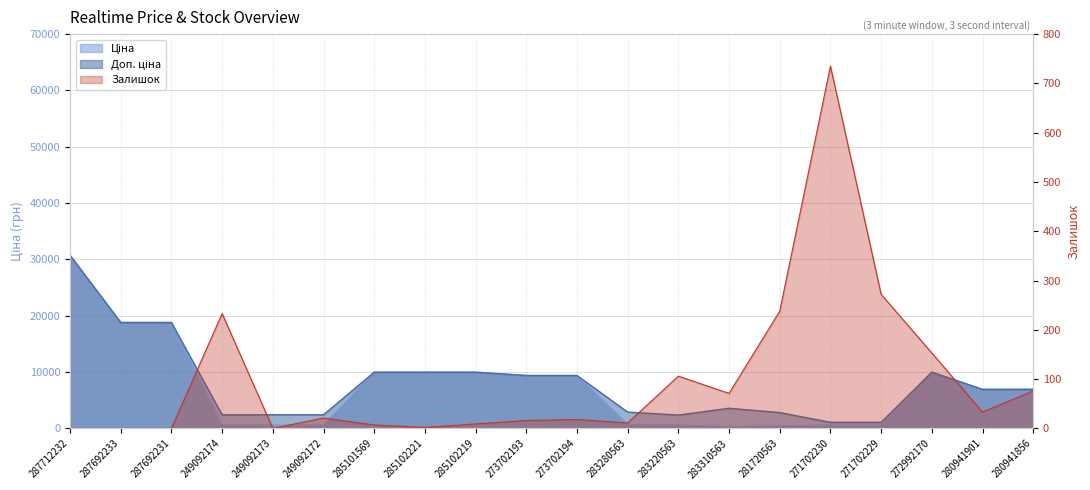

Rank the series by their maximum value, from highest to lowest.

Ціна, Доп. ціна, Залишок